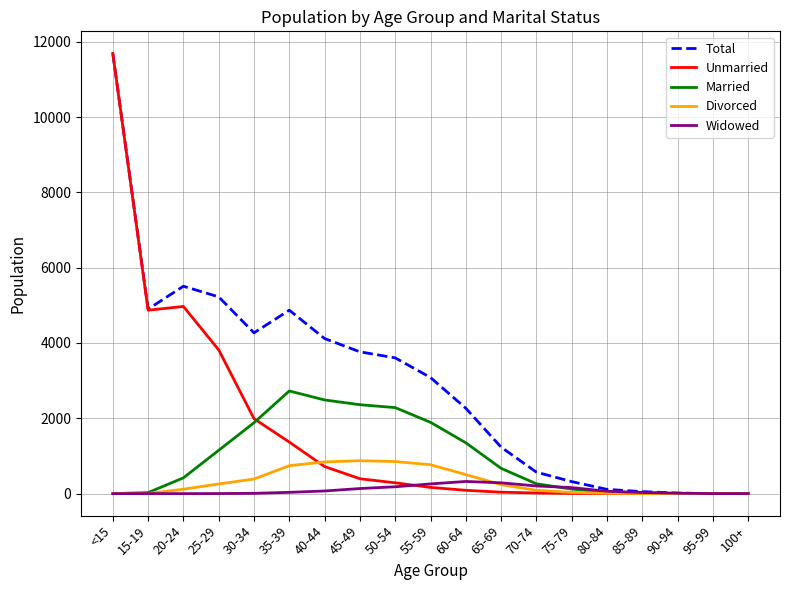

What is the maximum value shown in the chart?

11691